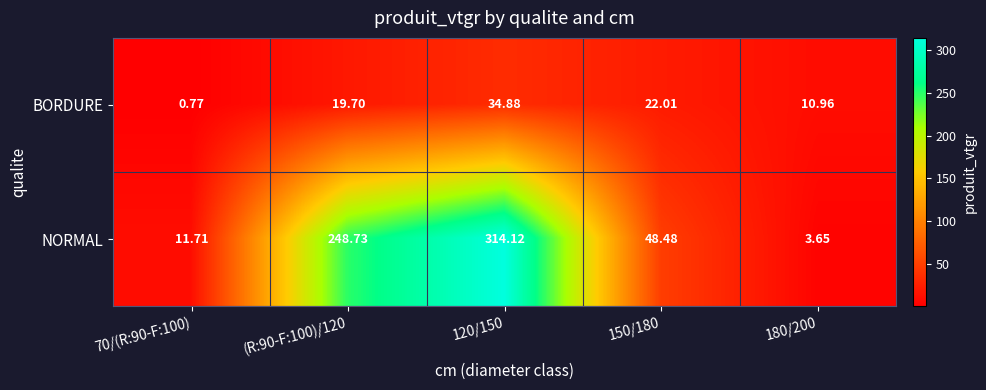

What is the greatest value displayed?

314.1